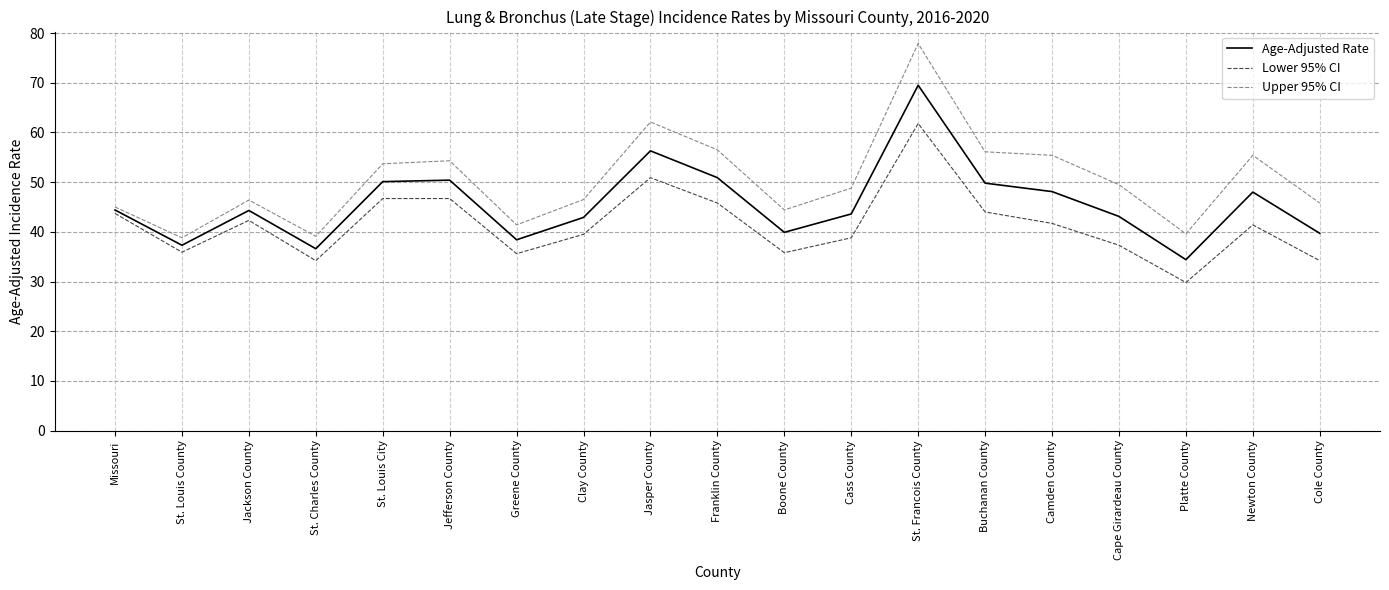

How many lines are shown in the chart?

3